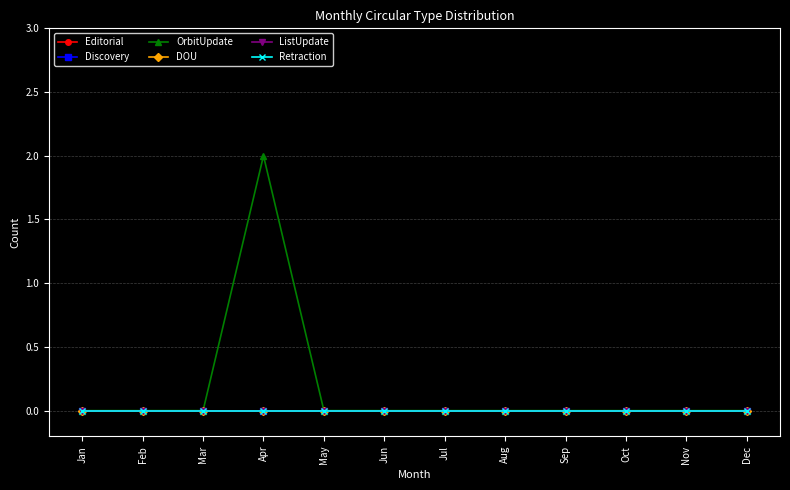

At how many categories does at least one series exceed 0?

1